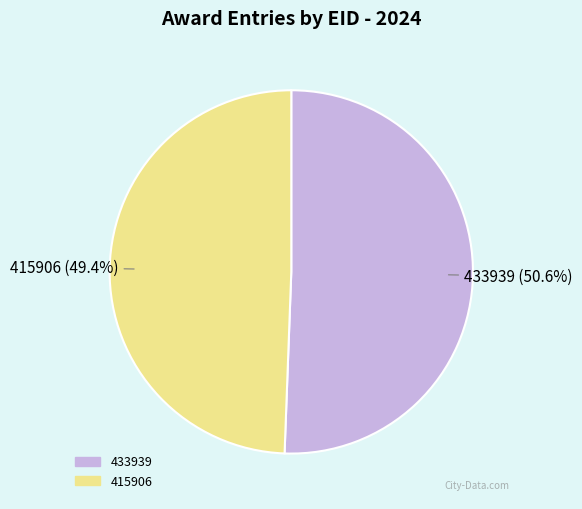

To the nearest percent, what portion does 415906 represent?

49%